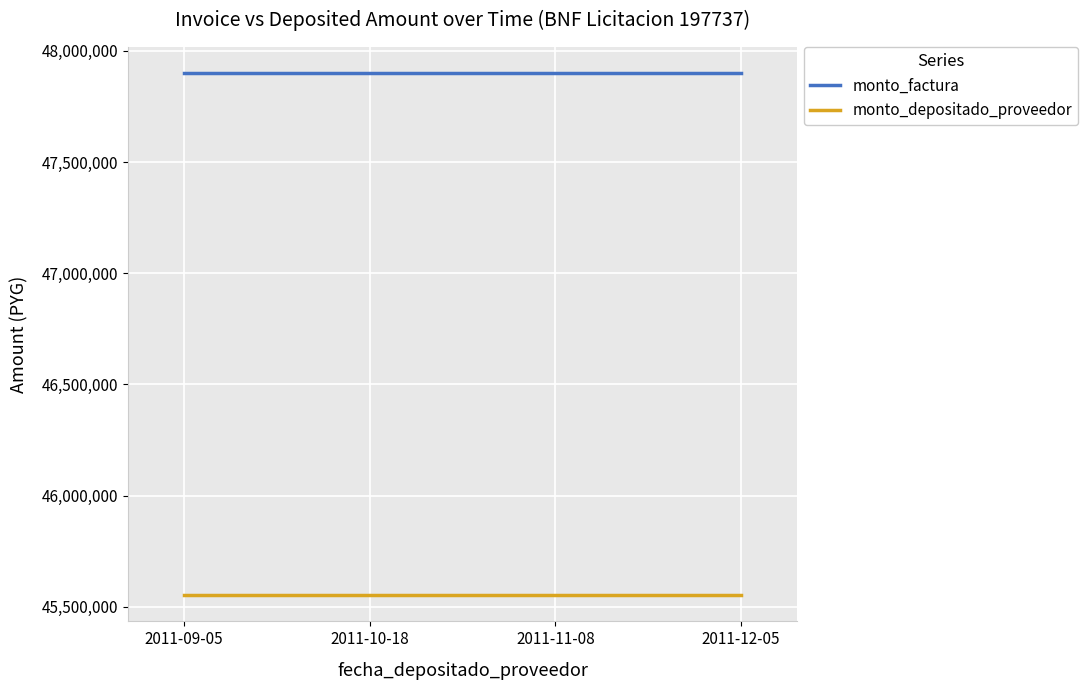

What position from the right is 2011-11-08?

2